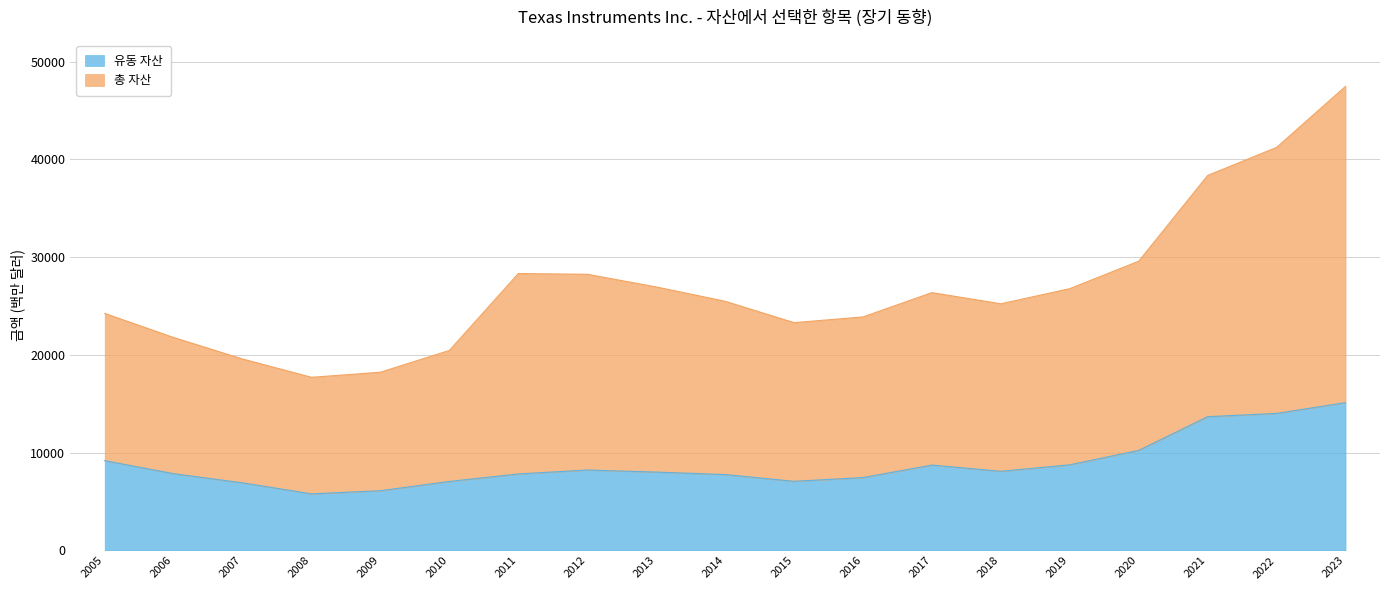

Which series has the widest spread of values?

총 자산